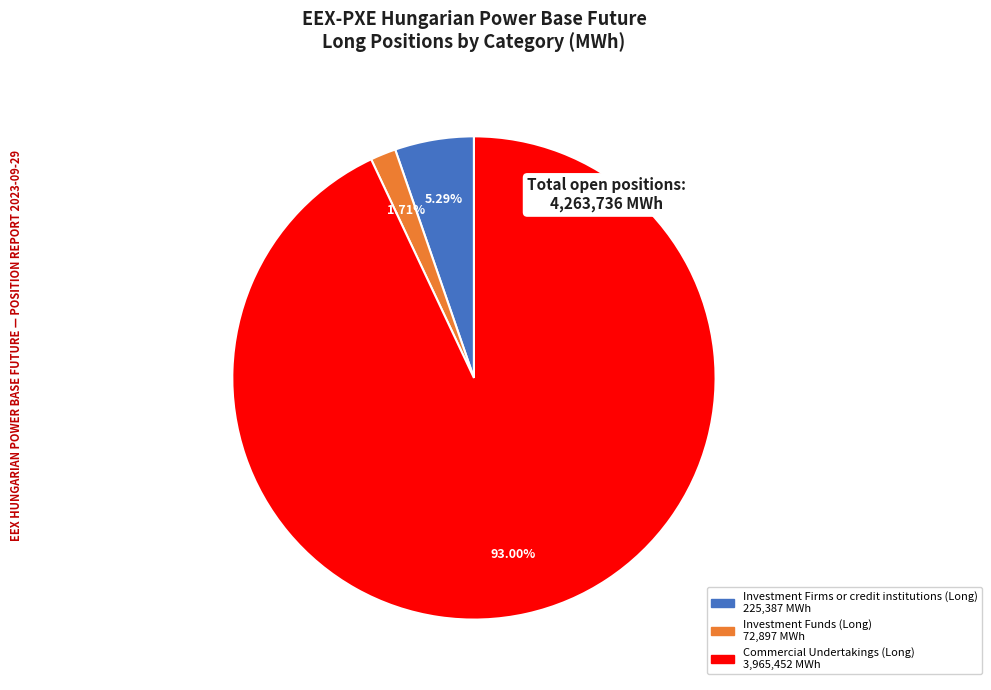

Is there any slice that represents more than half of the pie?

Yes